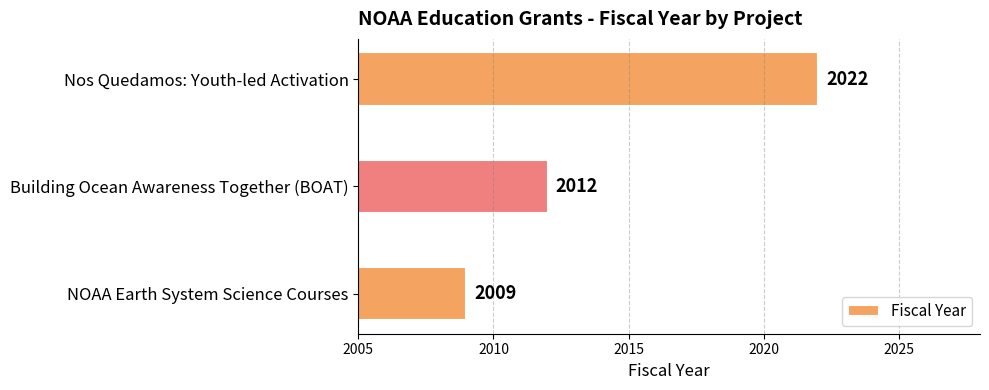

What is the average value?

2014